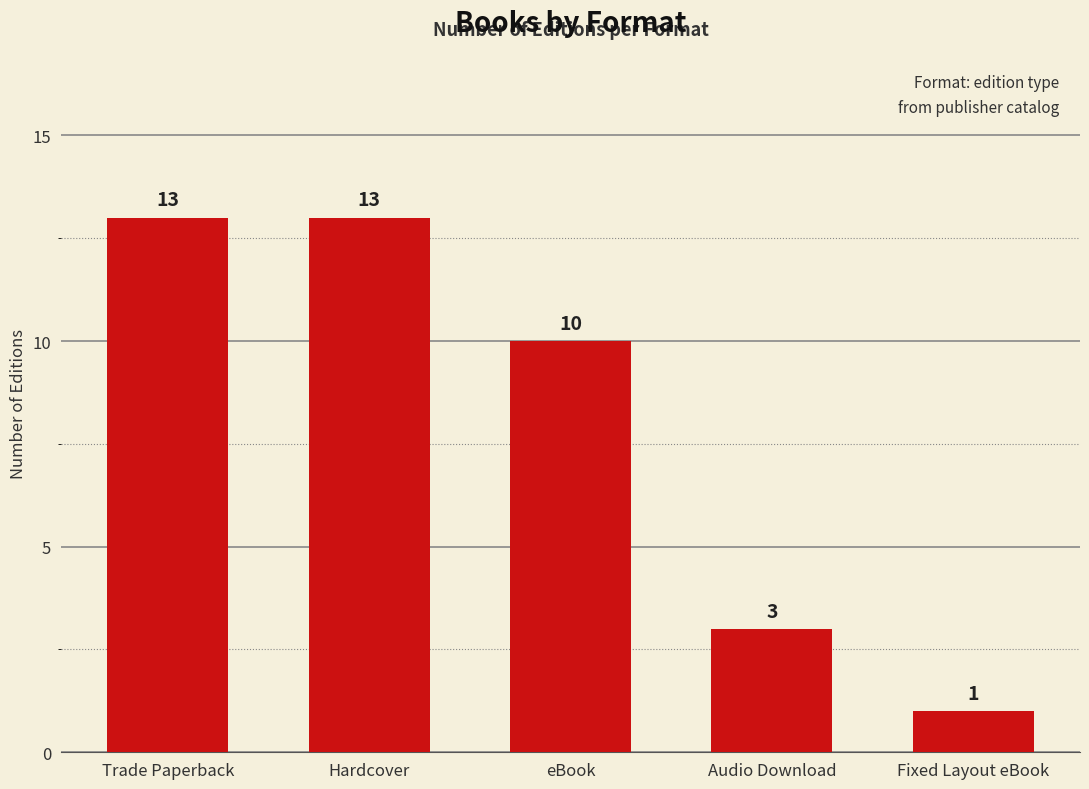

What is the sum of all values?

40